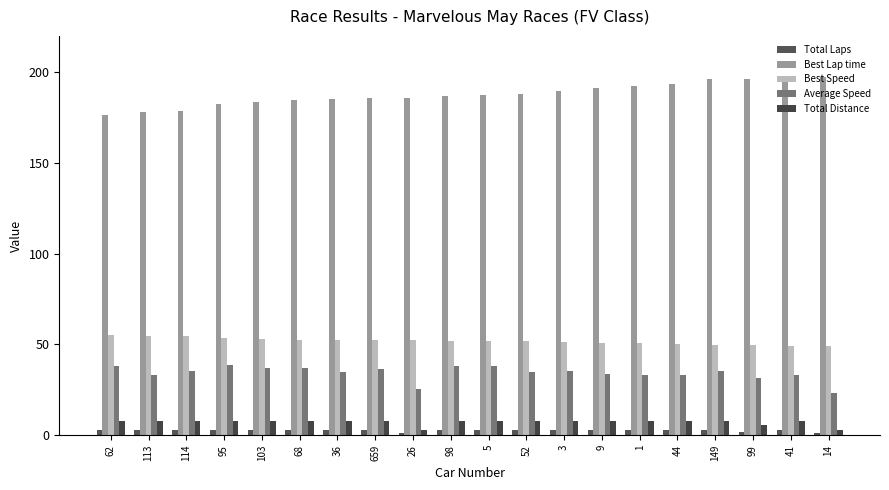

At which label is Total Distance closest to 5?

99